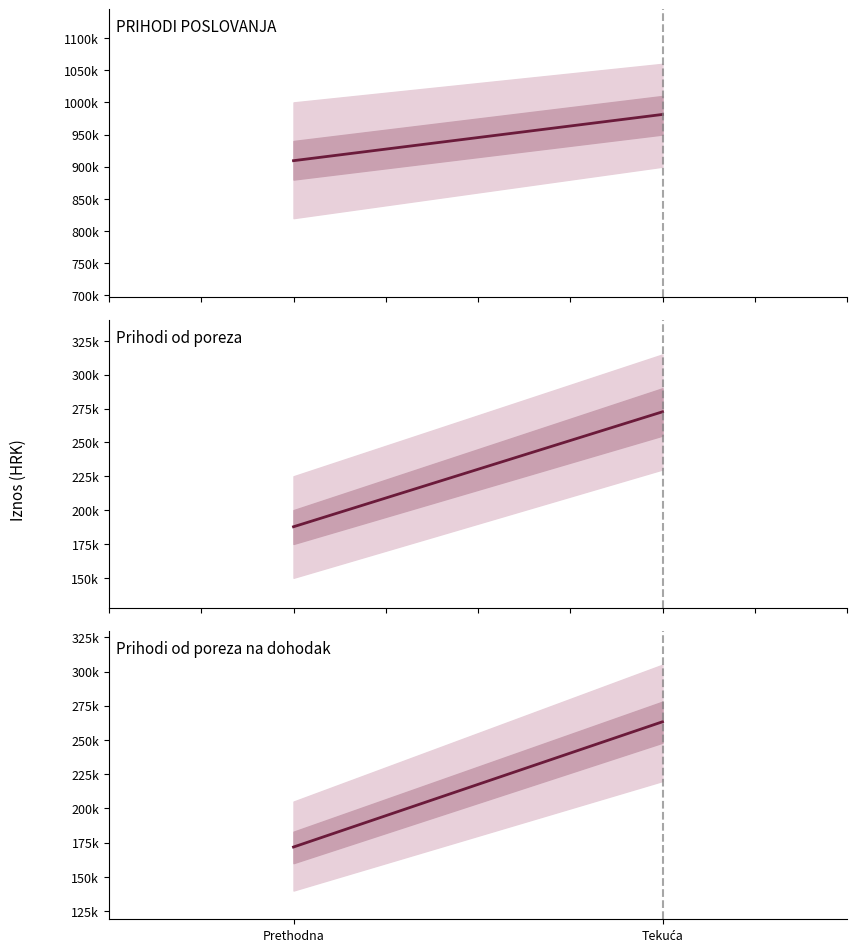

What position from the right is Prethodna?

2